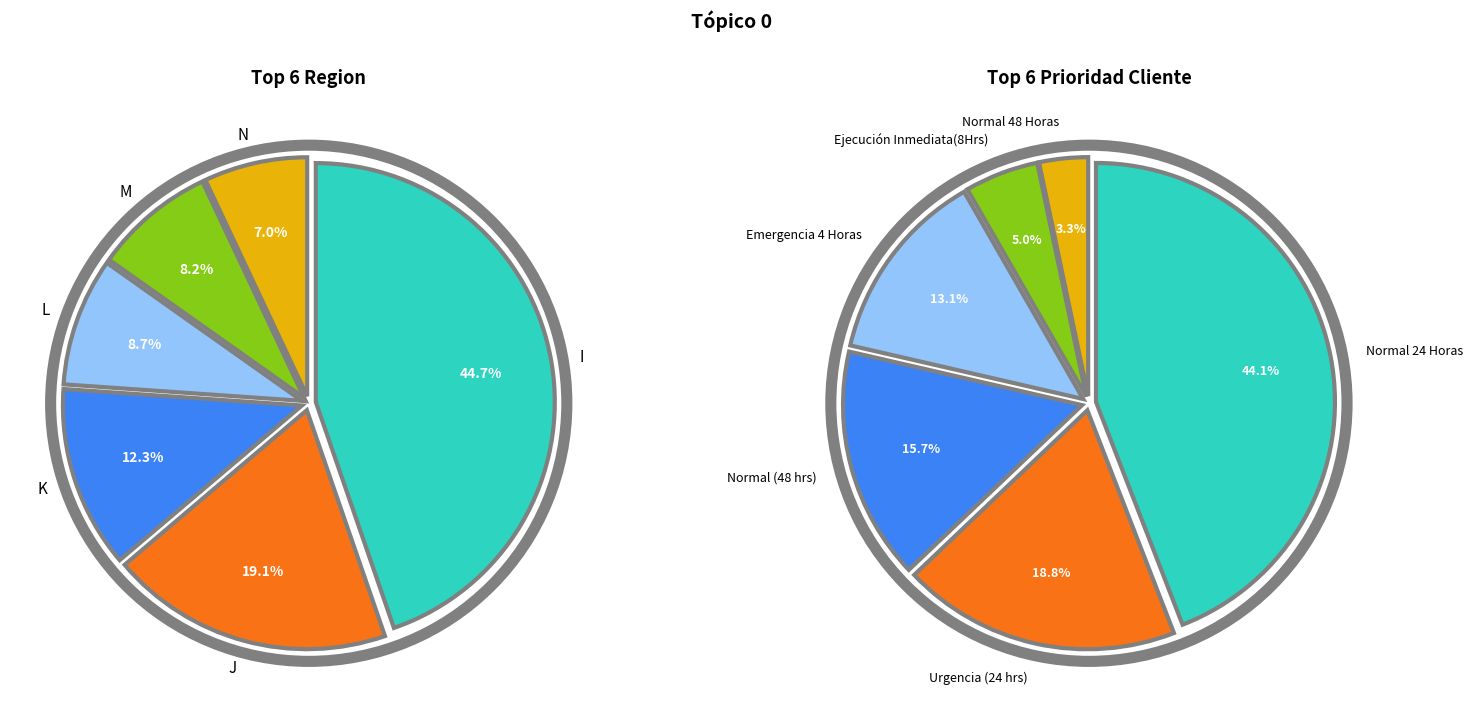

To the nearest percent, what is the difference between the largest and smallest slice percentages?

38%